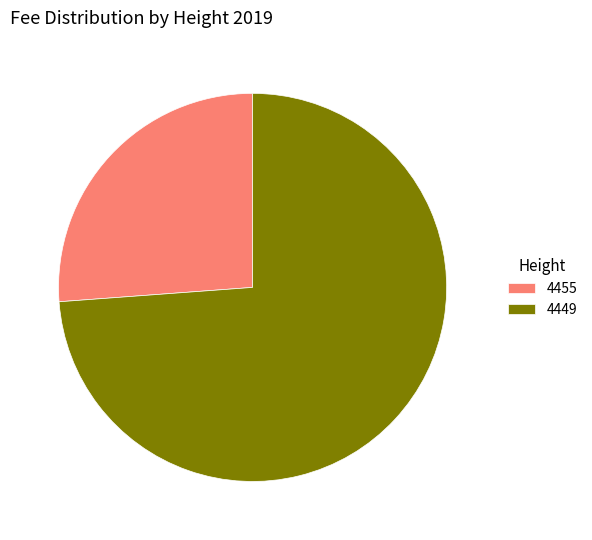

Is there any slice that represents more than half of the pie?

Yes